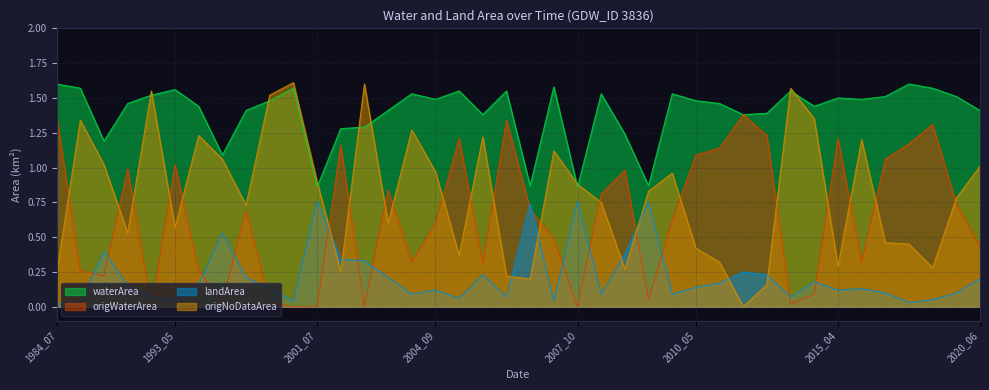

Count the number of categories in the chart.

40